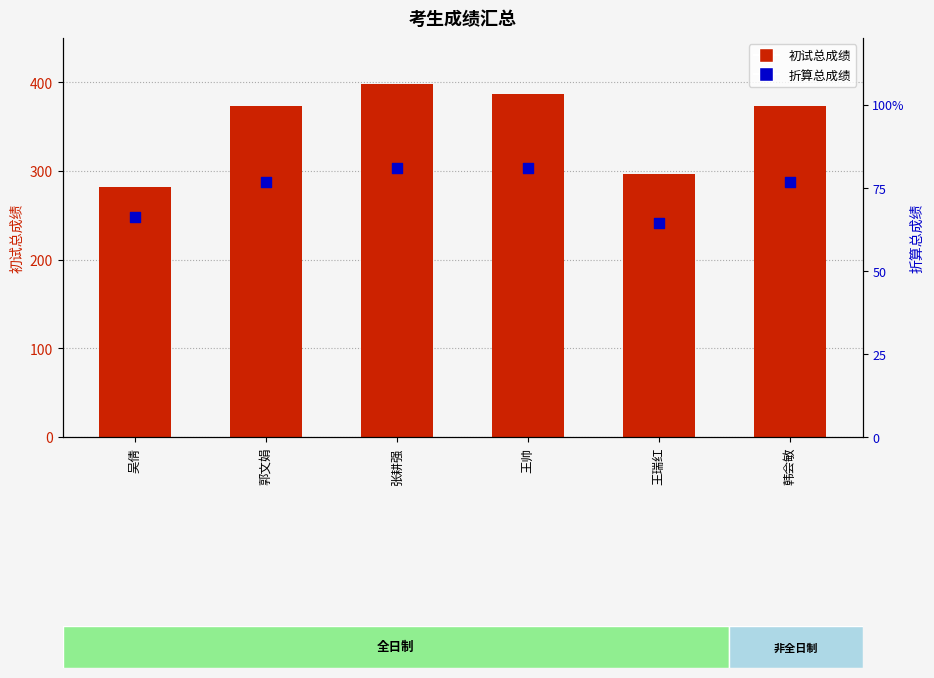

Which series has the largest total across all categories?

初试总成绩